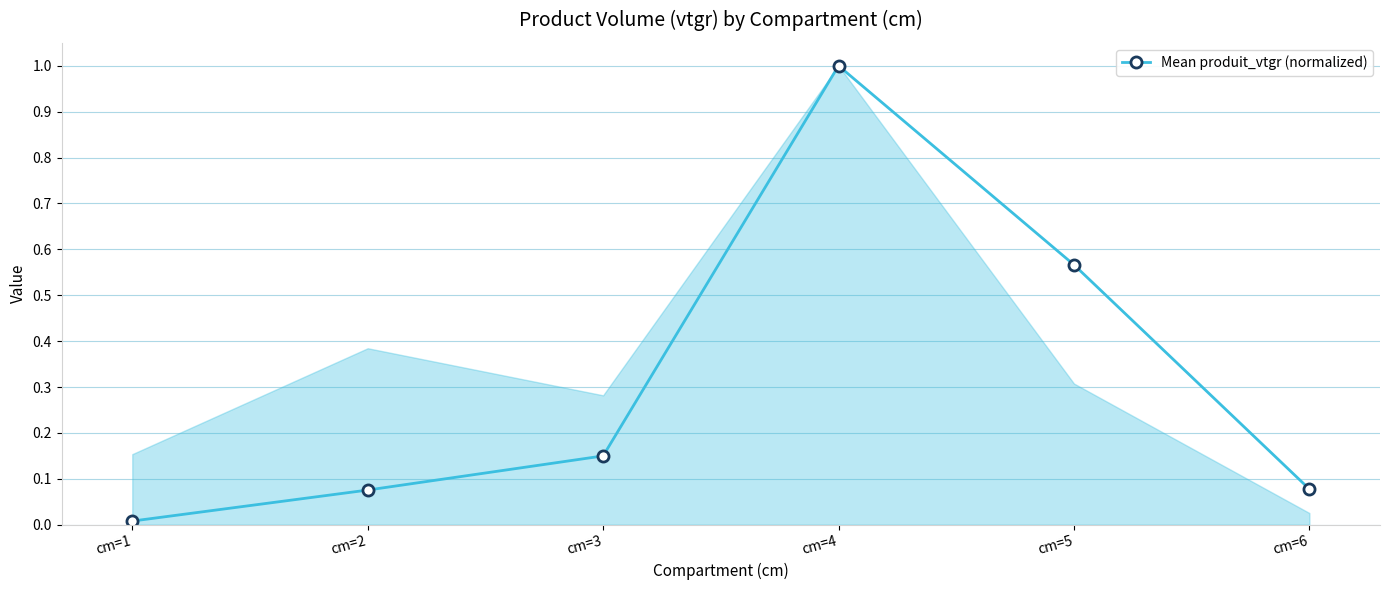

What is the sum of all values?

1.9